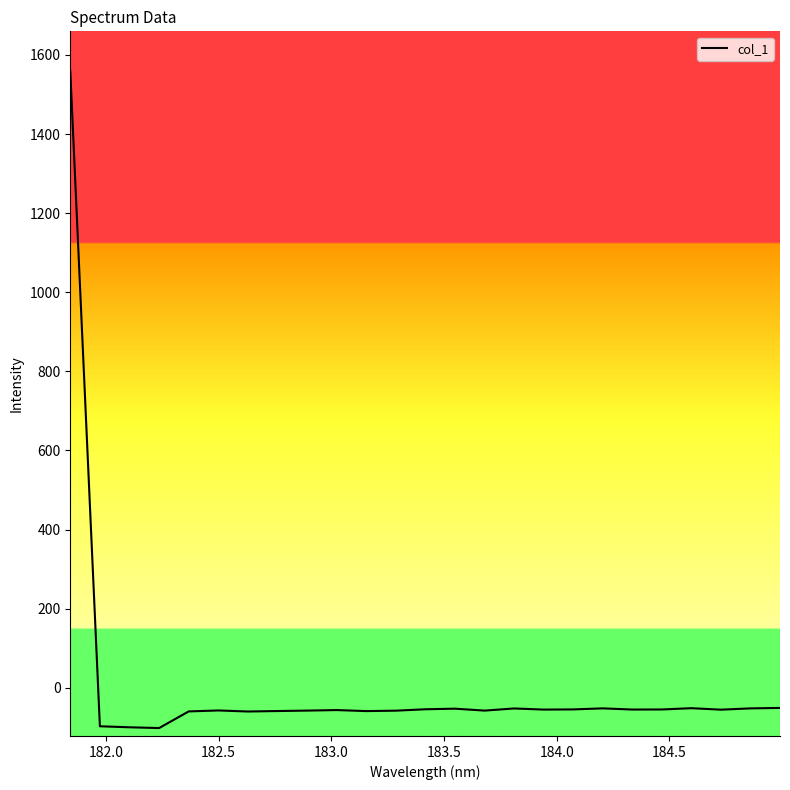

What is the smallest value displayed?

-101.7